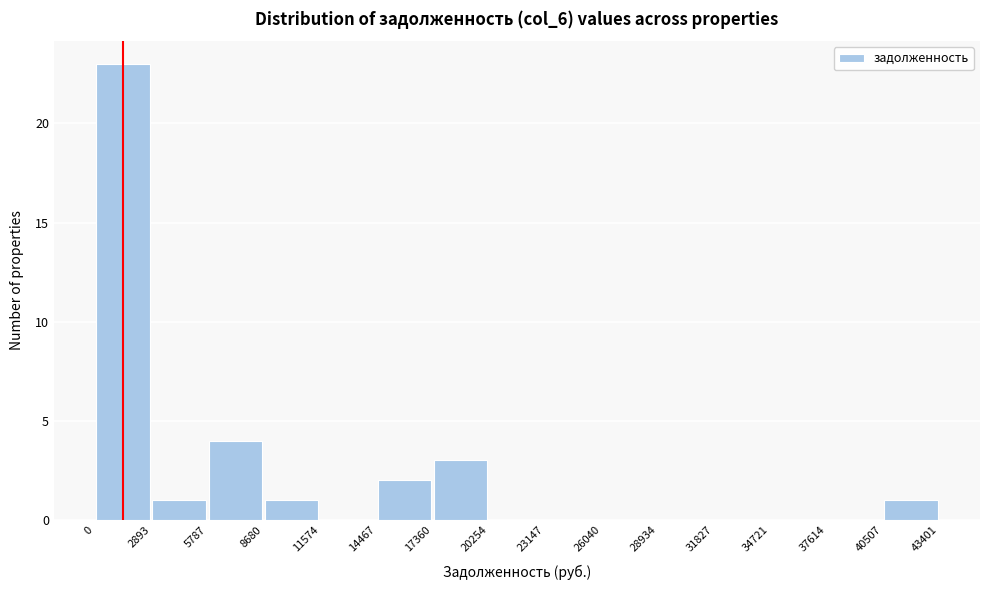

How tall is the bar that spans 2893 to 5787 on the x-axis? The values are not printed on the chart, so give them approximately, as read against the axis.

1